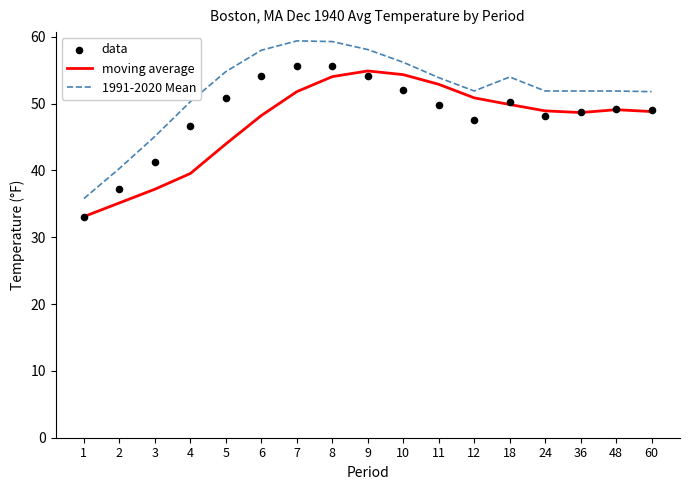

What is the total value across all series at 24?

149.0